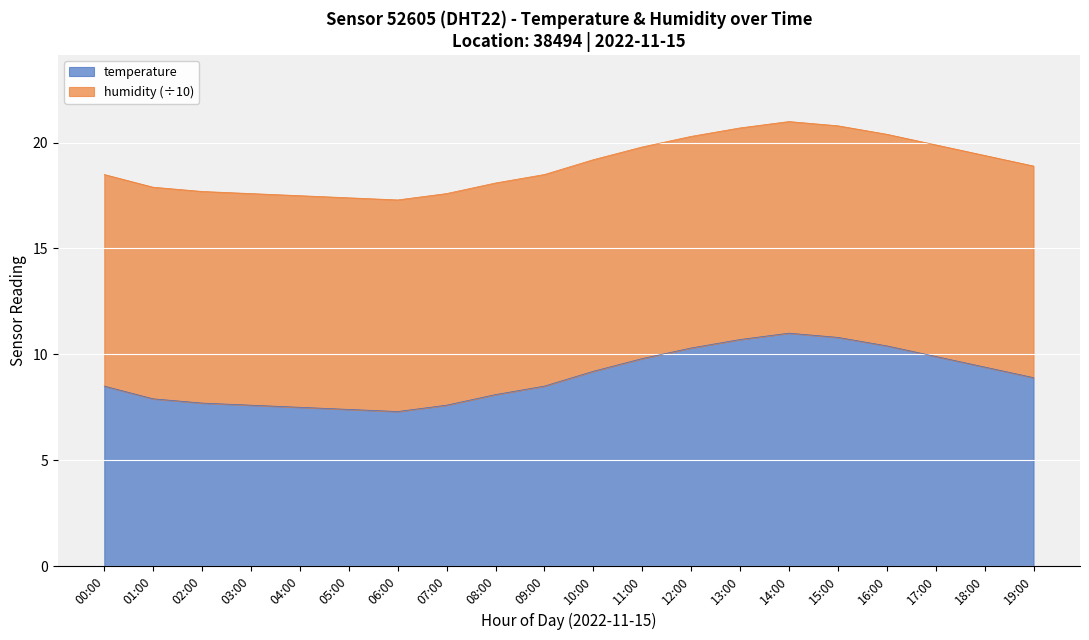

What is the change in value from 03:00 to 14:00?

+3.4